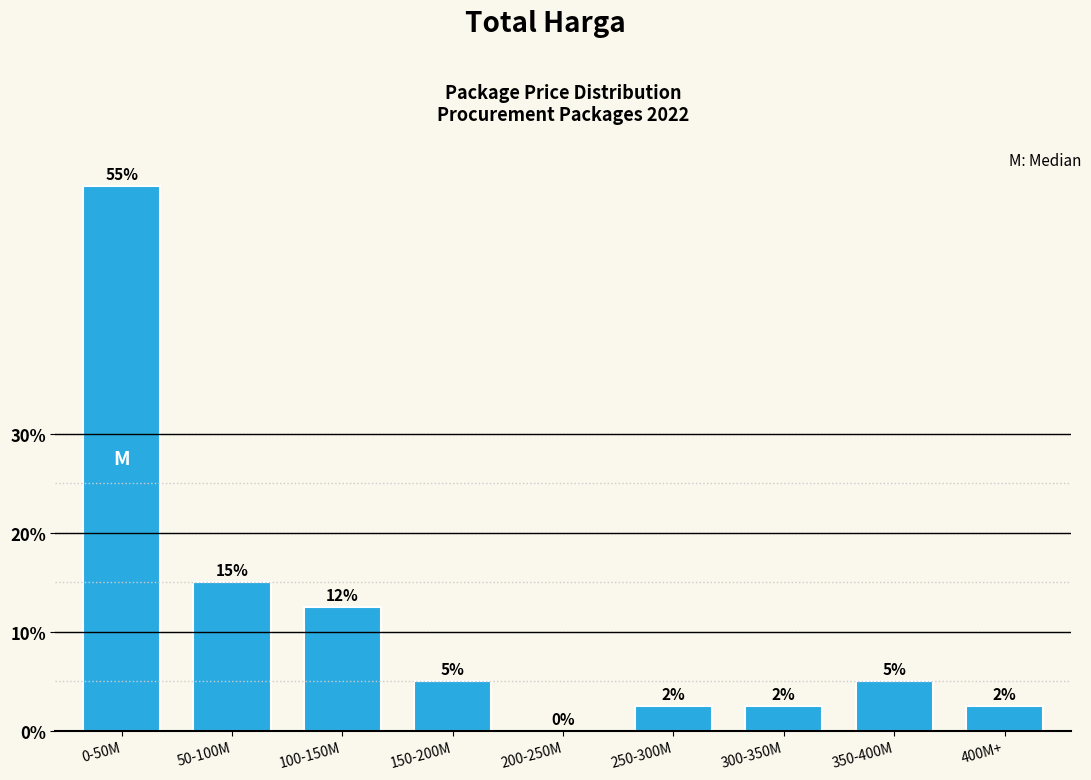

Which category has the highest value across all series?

0-50M